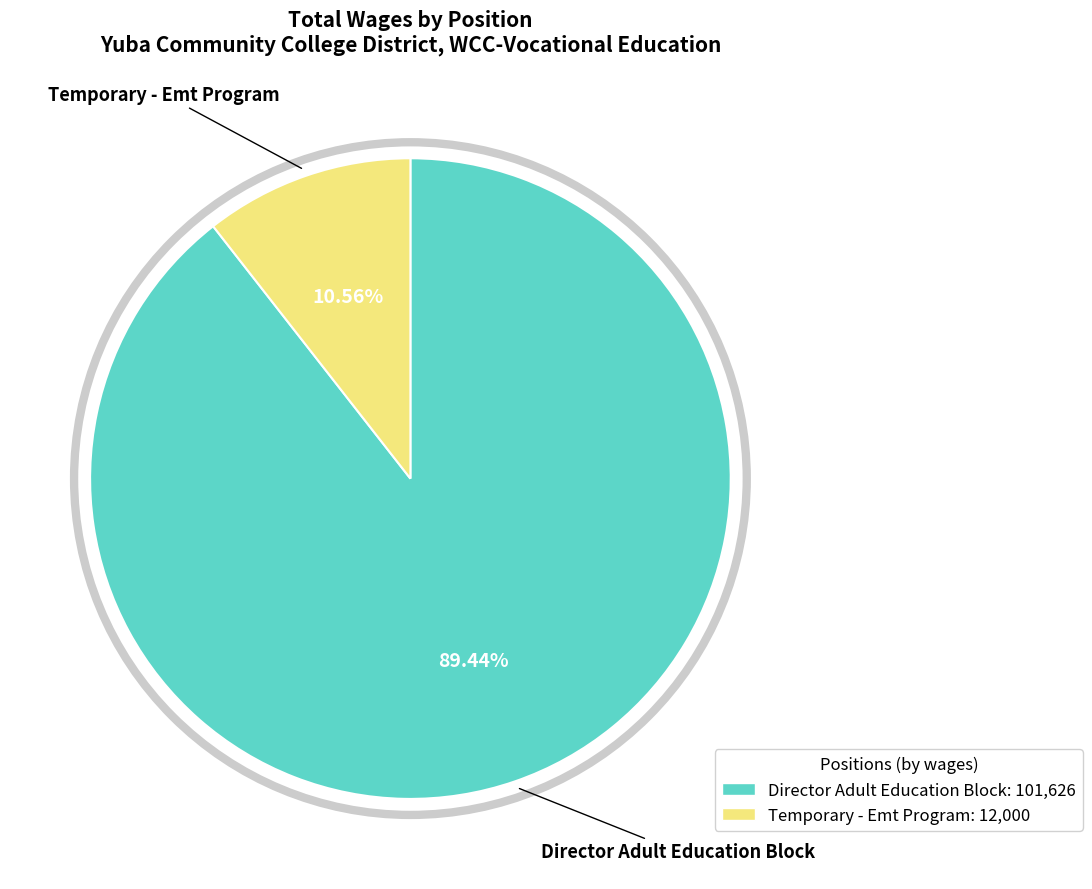

To the nearest percent, what is the difference between the Temporary - Emt Program and Director Adult Education Block slice percentages?

79%